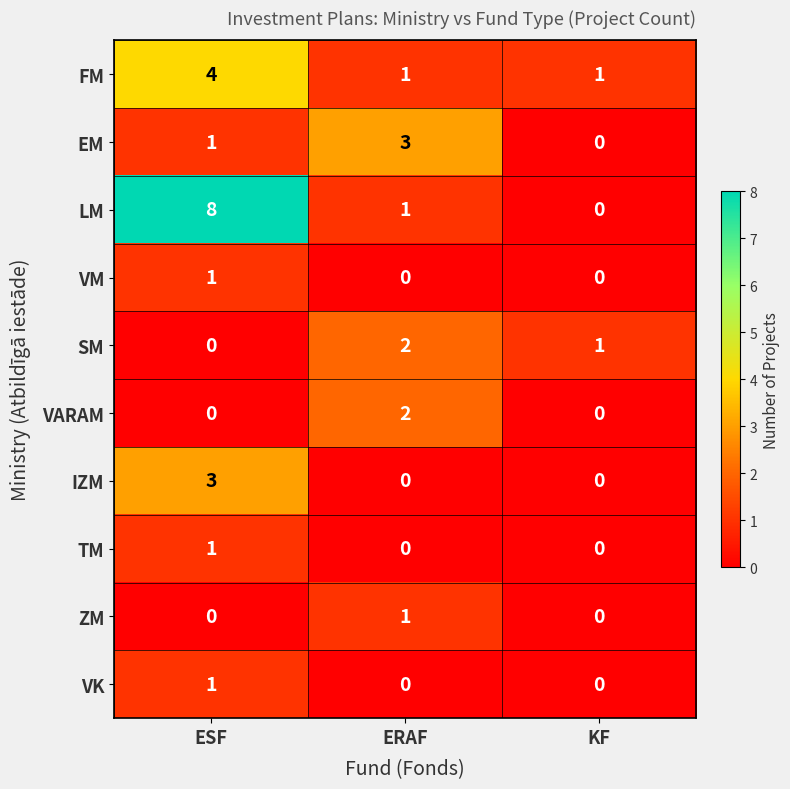

At which label does FM reach its peak?

ESF